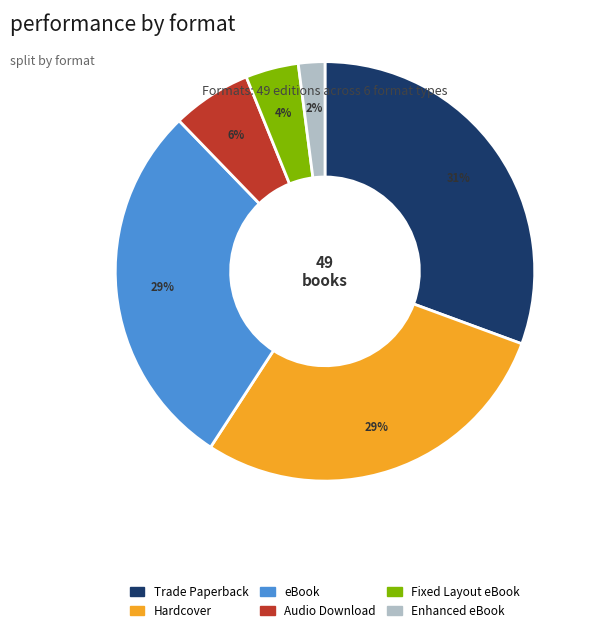

Approximately how many times larger is the value at Fixed Layout eBook compared to Audio Download?

0.7